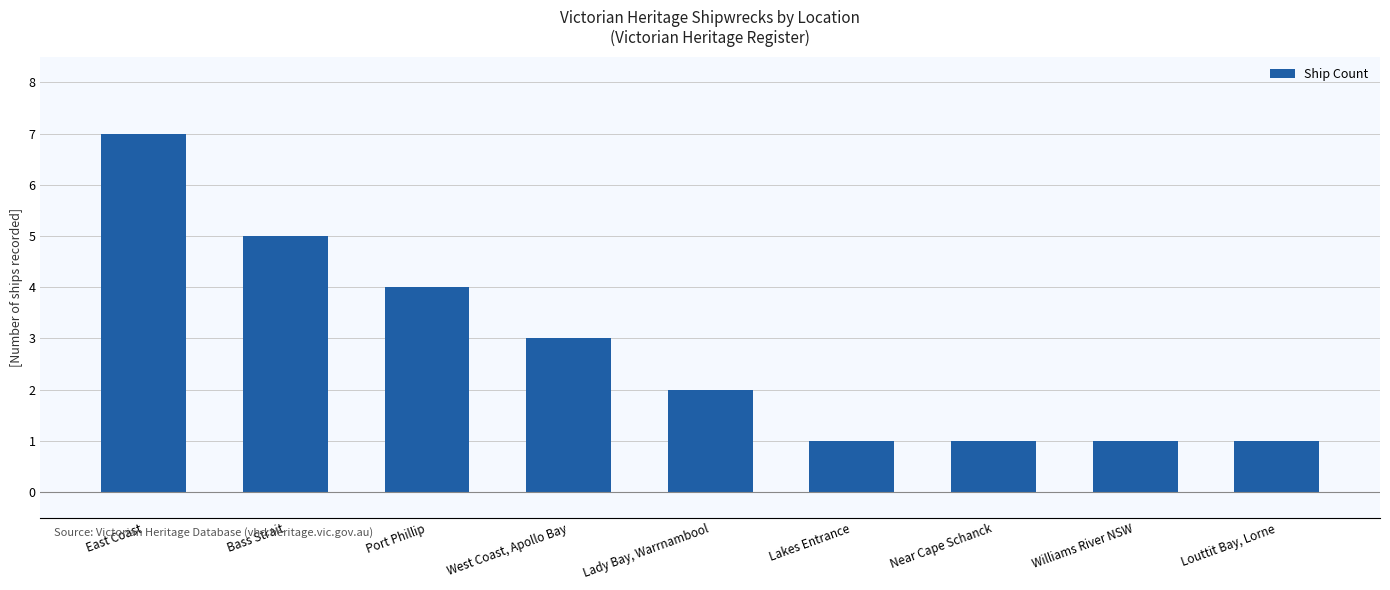

What is the change in value from East Coast to Lady Bay, Warrnambool?

-5